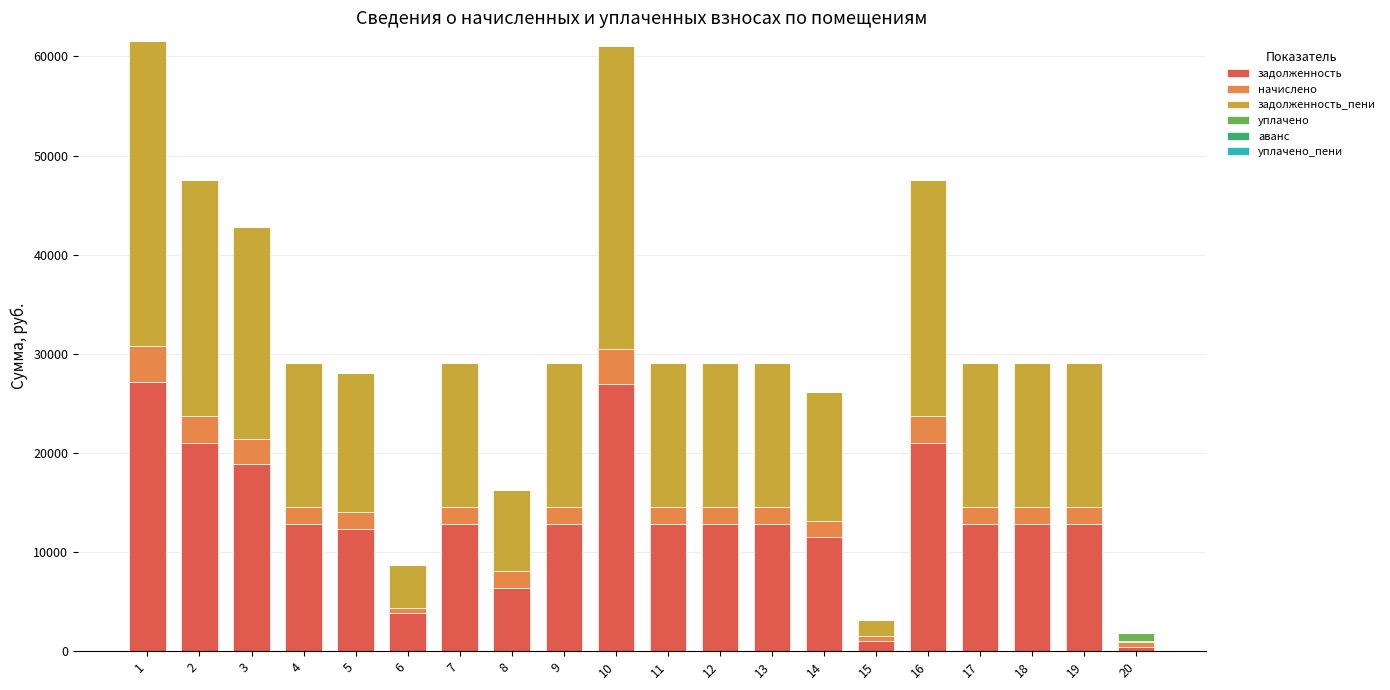

Does the chart contain stacked bars?

Yes